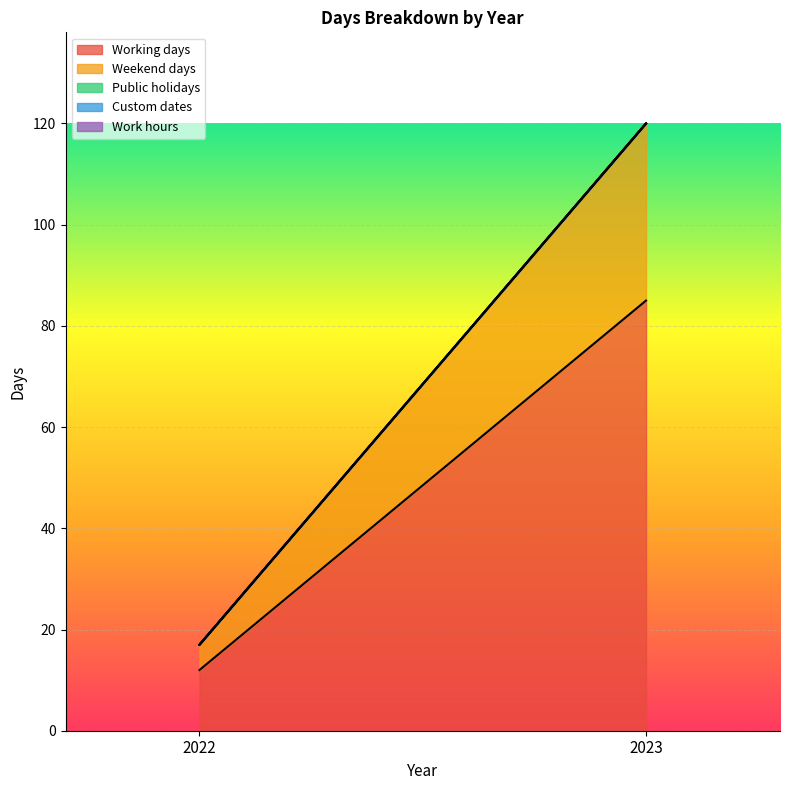

At which category does the chart reach its minimum across all series?

2022